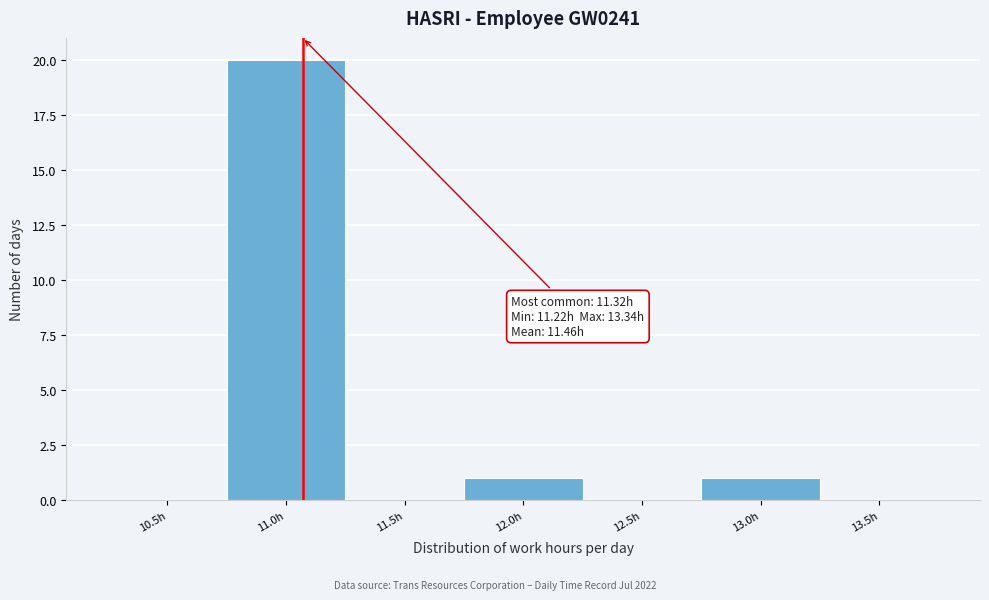

Reading right to left, list all the values displayed in this chart.

13.5h=0	13.0h=1	12.5h=0	12.0h=1	11.5h=0	11.0h=20	10.5h=0